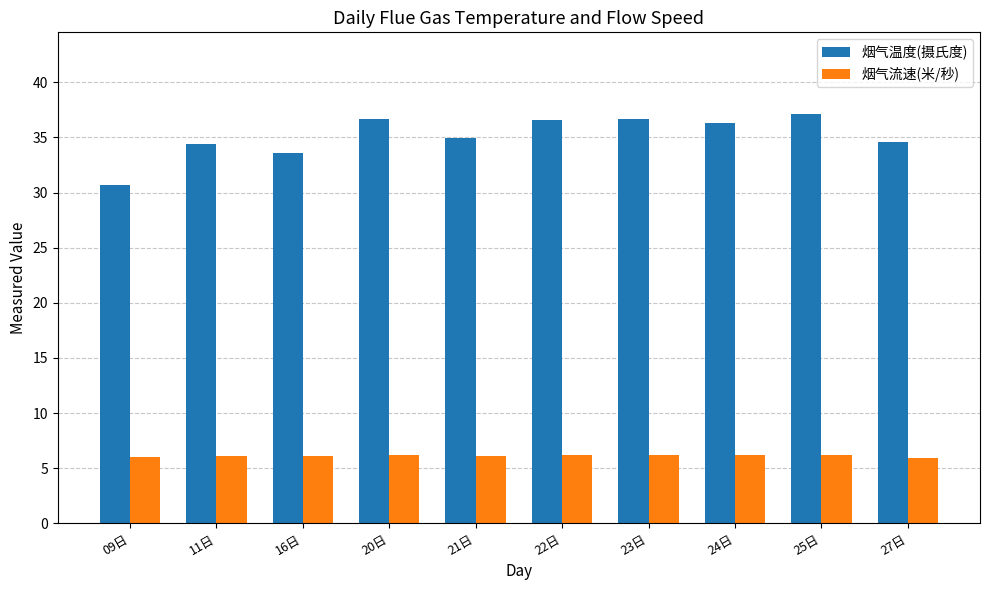

Is it true that 烟气流速(米/秒) equals 10.2 at 27日?

False